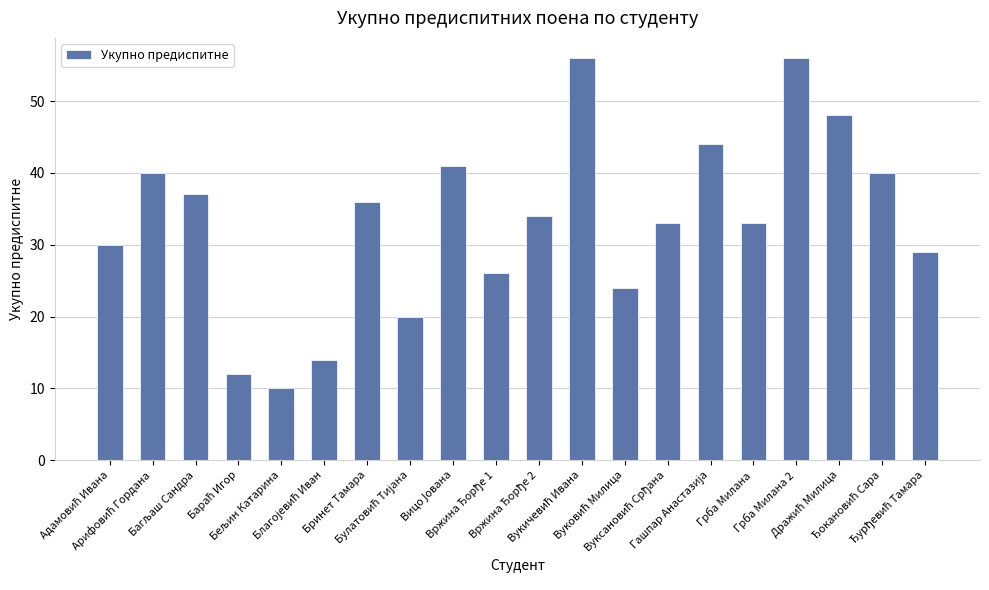

What is the difference between the second highest and minimum values?

46